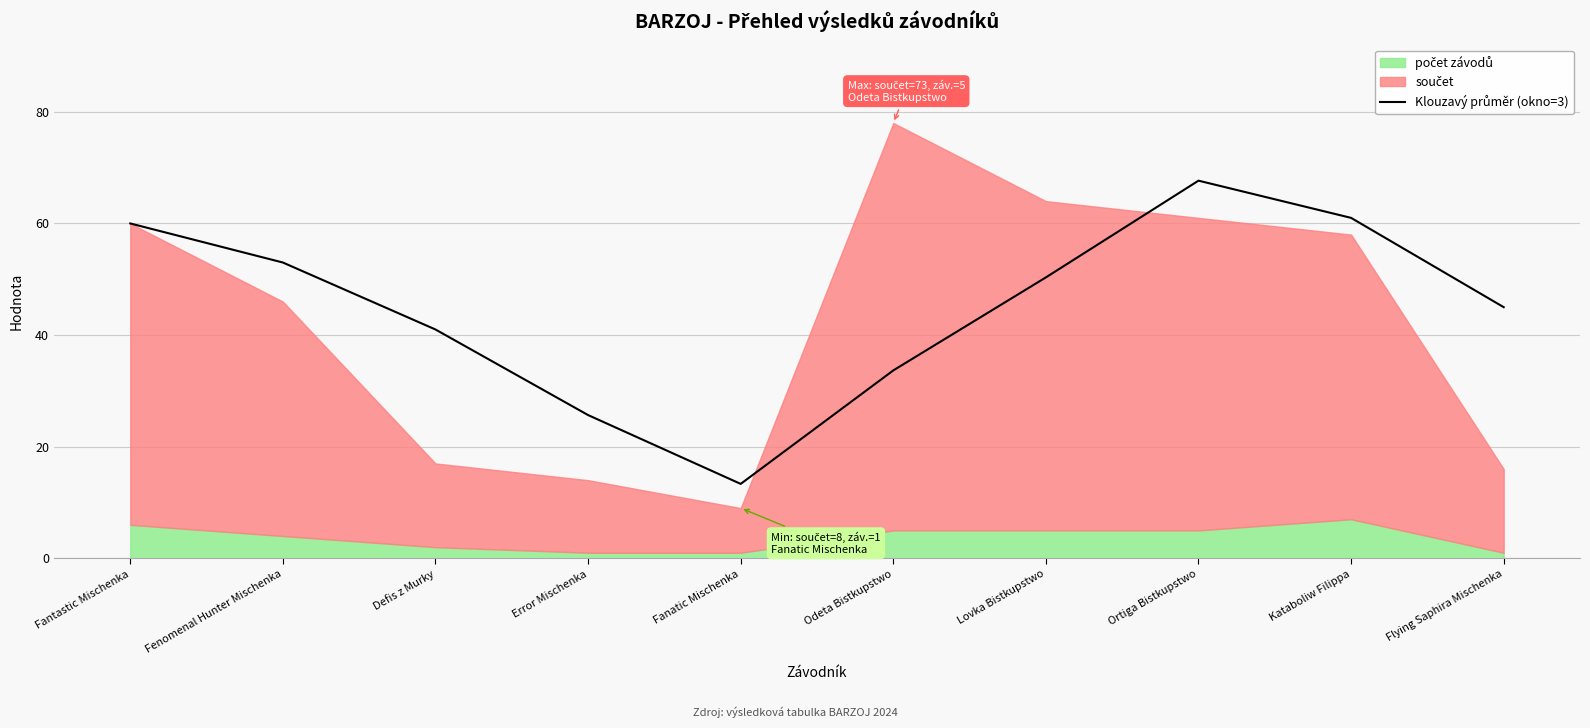

How many interior local peaks (higher than both neighbors) does the data have?

1